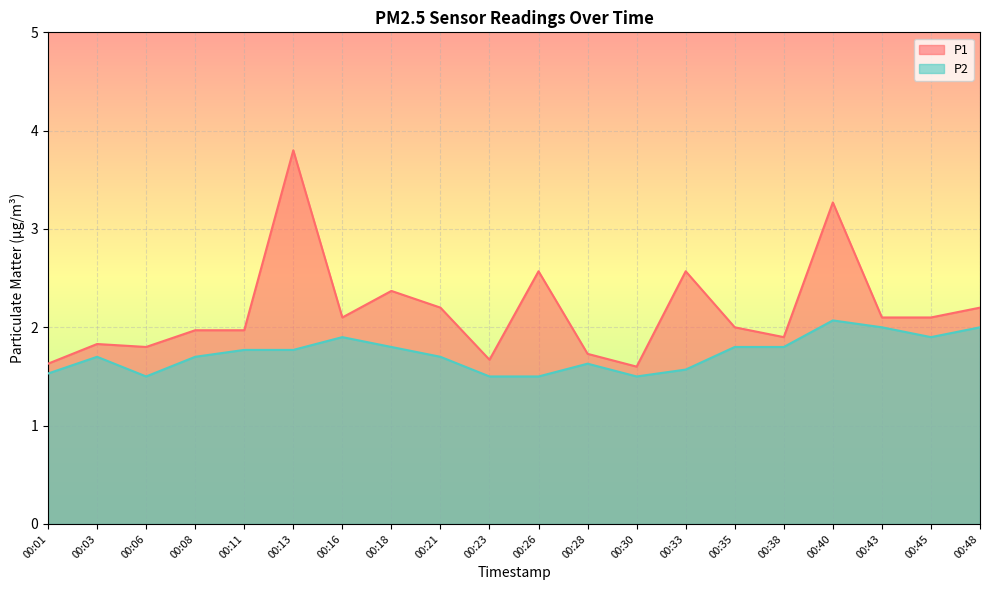

Rank the series at 00:45 from lowest to highest value.

P2, P1